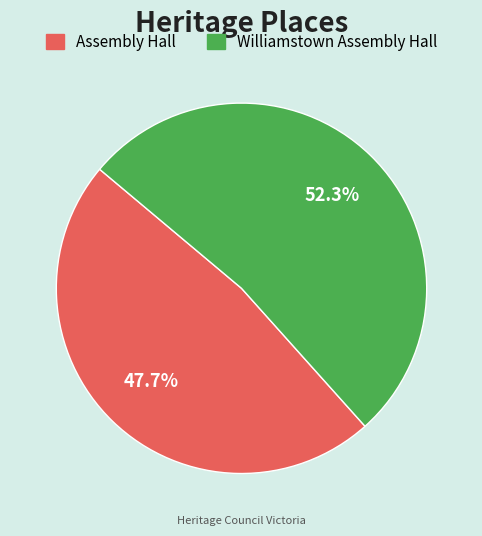

Rank the categories by value from highest to lowest.

Williamstown Assembly Hall, Assembly Hall